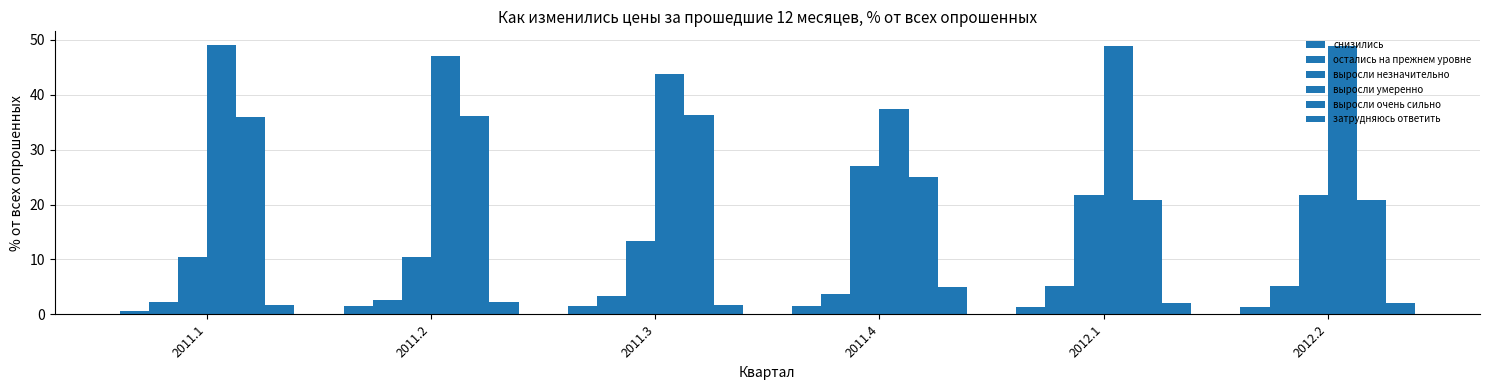

Count the number of data series in this chart.

6